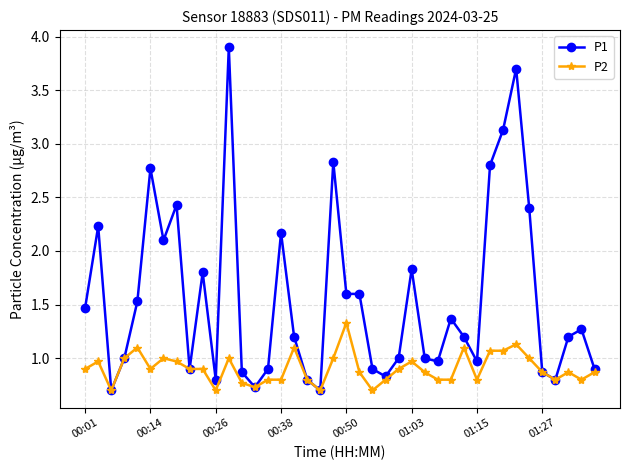

Reading left to right, extract all data points from this chart.

P1: 1.5	2.2	0.7	1.0	1.5	2.8	2.1	2.4	0.9	1.8	0.8	3.9	0.9	0.7	0.9	2.2	1.2	0.8	0.7	2.8	1.6	1.6	0.9	0.8	1.0	1.8	1.0	1.0	1.4	1.2	1.0	2.8	3.1	3.7	2.4	0.9	0.8	1.2	1.3	0.9
P2: 0.9	1.0	0.7	1.0	1.1	0.9	1.0	1.0	0.9	0.9	0.7	1.0	0.8	0.7	0.8	0.8	1.1	0.8	0.7	1.0	1.3	0.9	0.7	0.8	0.9	1.0	0.9	0.8	0.8	1.1	0.8	1.1	1.1	1.1	1.0	0.9	0.8	0.9	0.8	0.9